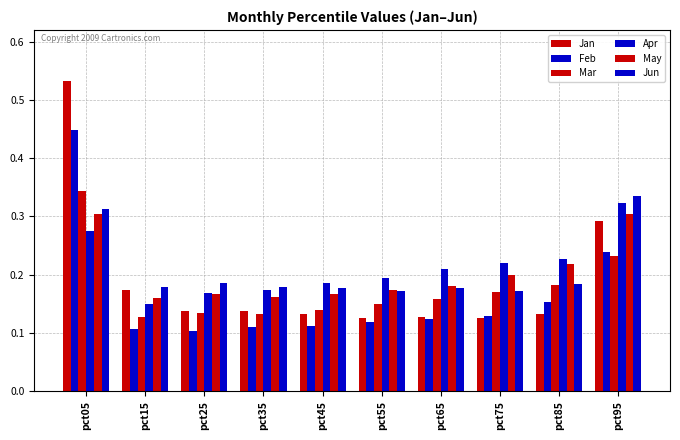

Reading left to right, extract all data points from this chart.

Jan: pct05=0.5	pct15=0.2	pct25=0.1	pct35=0.1	pct45=0.1	pct55=0.1	pct65=0.1	pct75=0.1	pct85=0.1	pct95=0.3
Feb: pct05=0.4	pct15=0.1	pct25=0.1	pct35=0.1	pct45=0.1	pct55=0.1	pct65=0.1	pct75=0.1	pct85=0.2	pct95=0.2
Mar: pct05=0.3	pct15=0.1	pct25=0.1	pct35=0.1	pct45=0.1	pct55=0.1	pct65=0.2	pct75=0.2	pct85=0.2	pct95=0.2
Apr: pct05=0.3	pct15=0.1	pct25=0.2	pct35=0.2	pct45=0.2	pct55=0.2	pct65=0.2	pct75=0.2	pct85=0.2	pct95=0.3
May: pct05=0.3	pct15=0.2	pct25=0.2	pct35=0.2	pct45=0.2	pct55=0.2	pct65=0.2	pct75=0.2	pct85=0.2	pct95=0.3
Jun: pct05=0.3	pct15=0.2	pct25=0.2	pct35=0.2	pct45=0.2	pct55=0.2	pct65=0.2	pct75=0.2	pct85=0.2	pct95=0.3